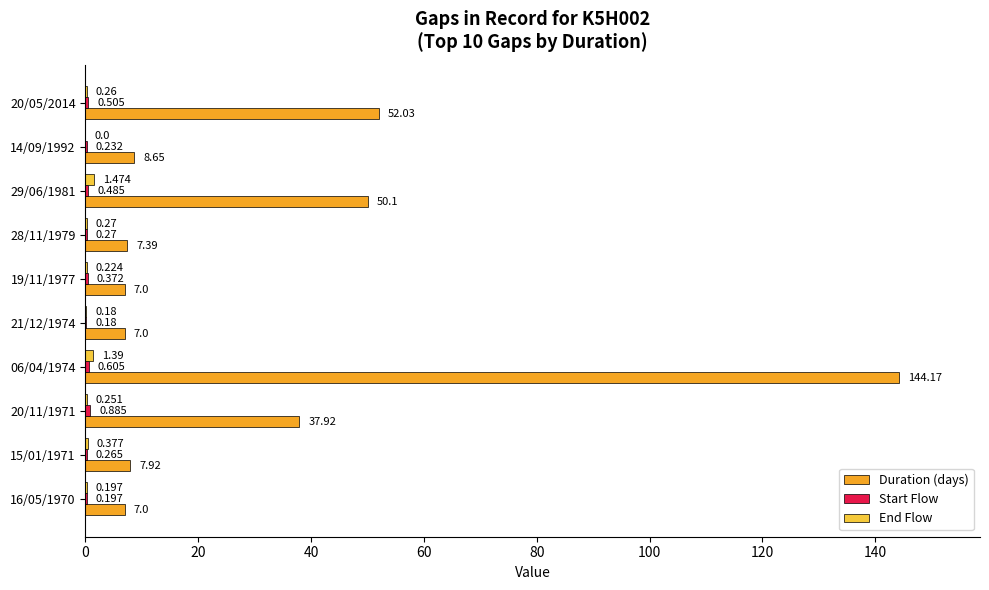

Which series has the largest total across all categories?

Duration (days)